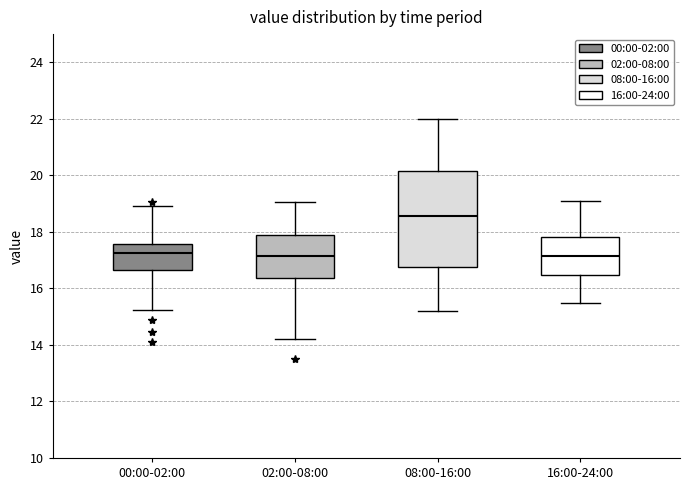

Where does the upper whisker of the box for 00:00-02:00 end on the y-axis? The values are not printed on the chart, so give them approximately, as read against the axis.

19.0